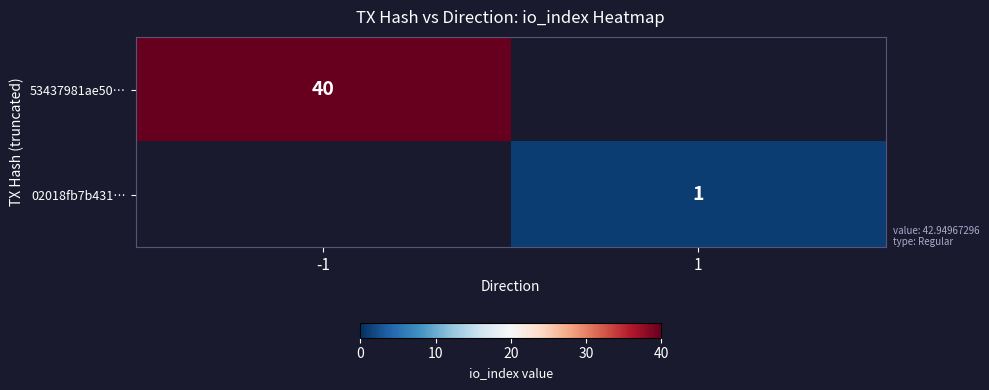

At how many categories does at least one series exceed 27?

1